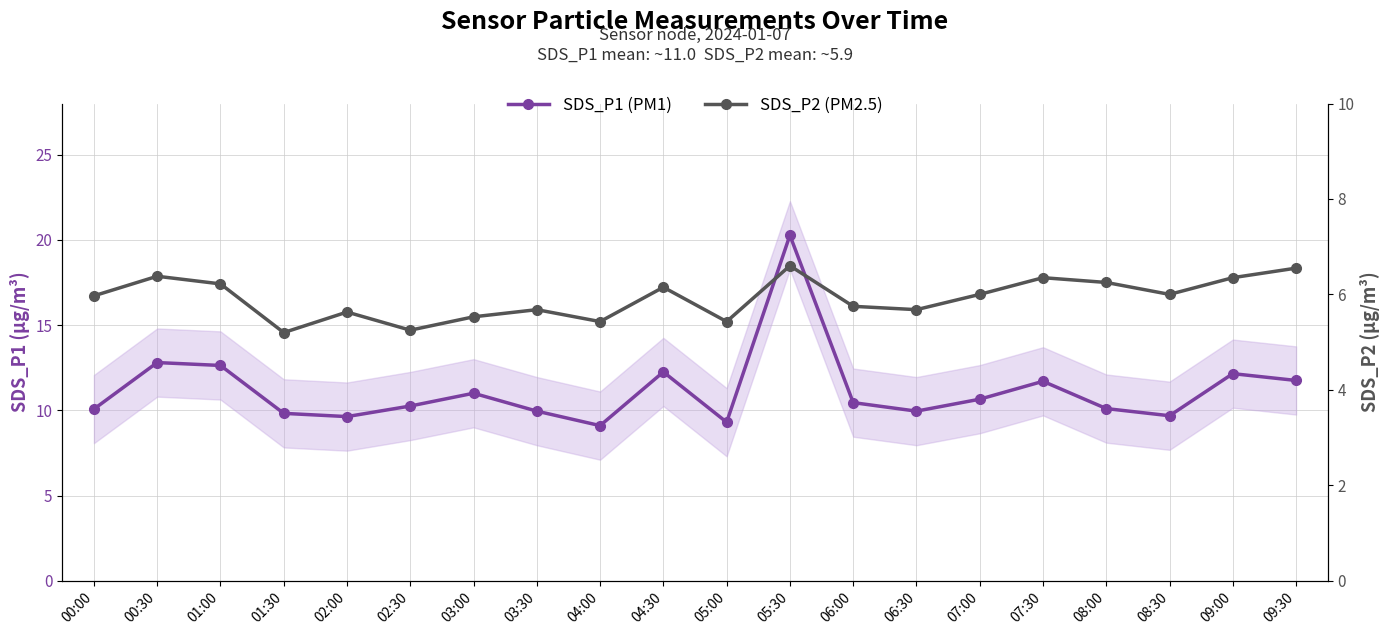

How many categories are shown in the chart?

20